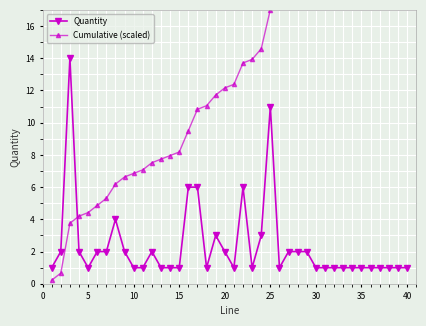

What is the maximum value for Quantity?

14